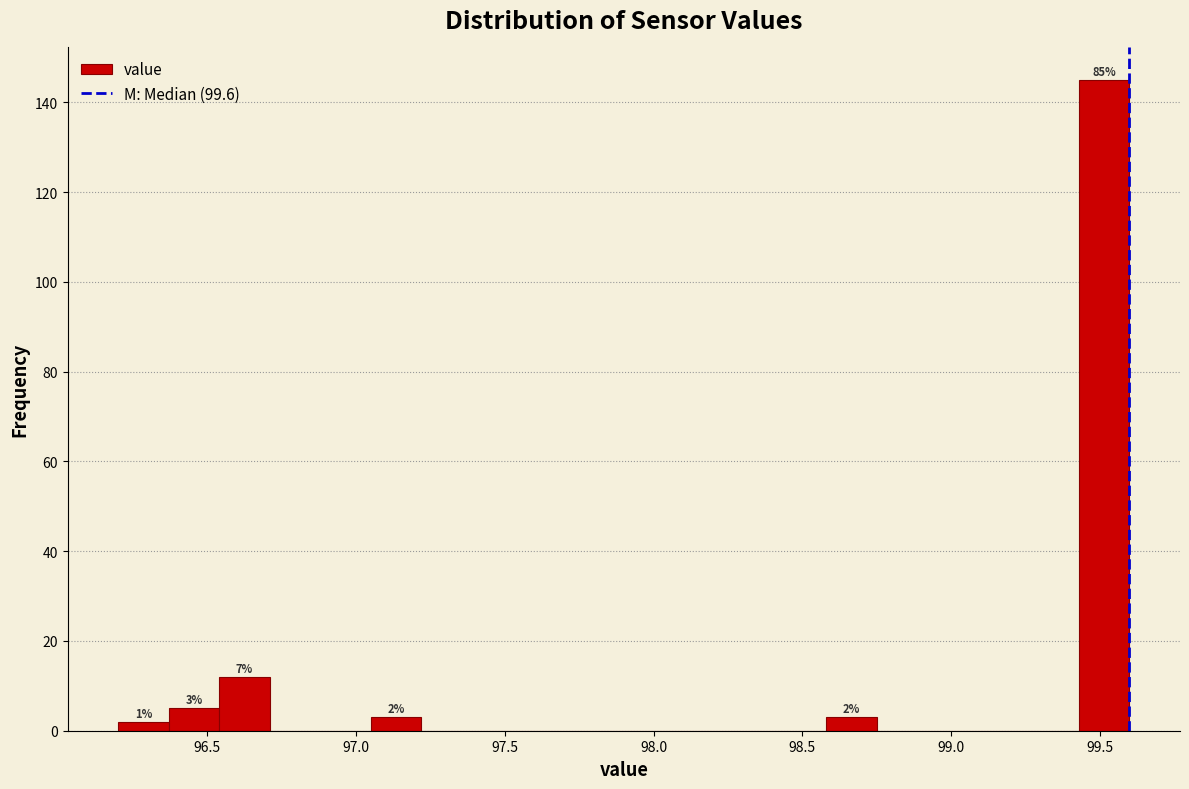

Read against the x-axis, roughly where is the centre of the tallest bar?

99.50